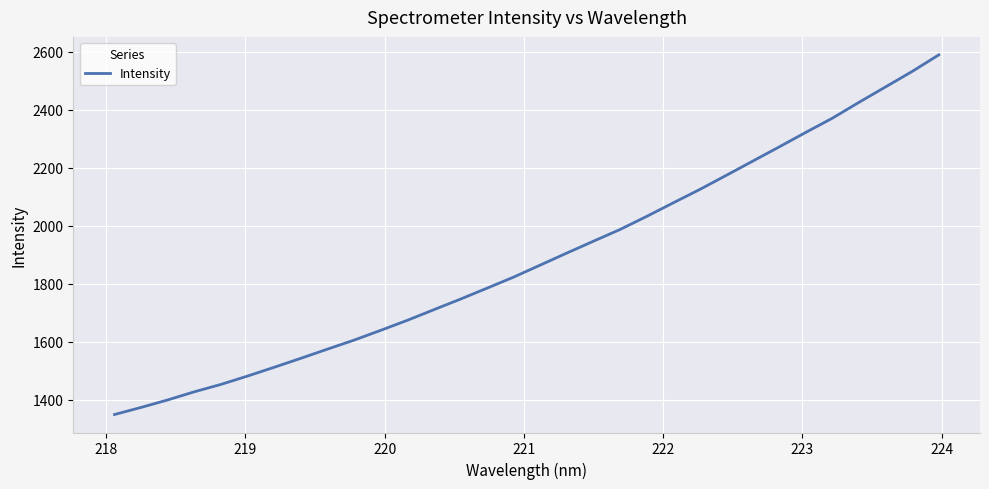

What is the greatest value displayed?

2588.4